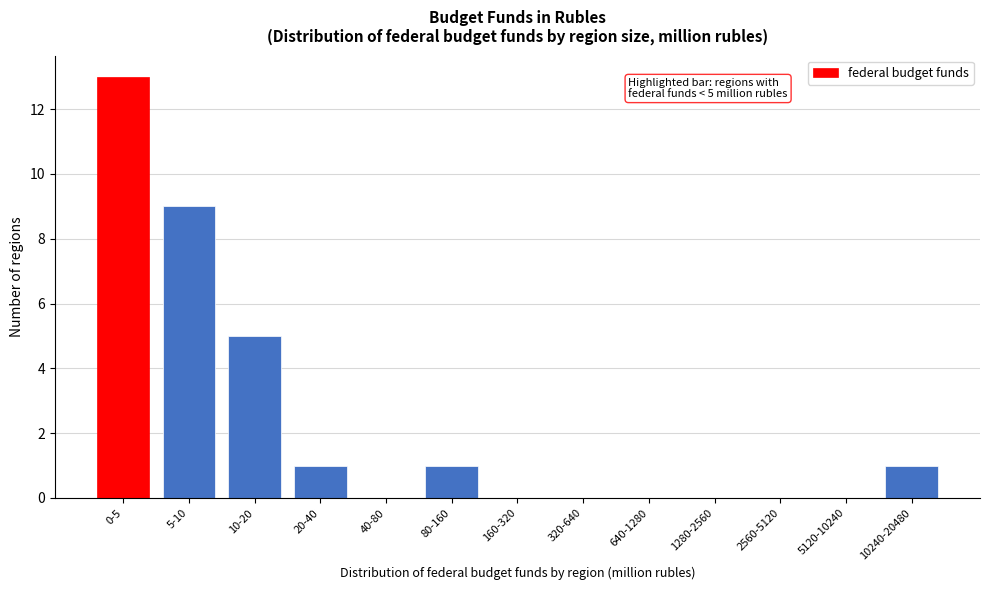

What is the greatest value displayed?

13